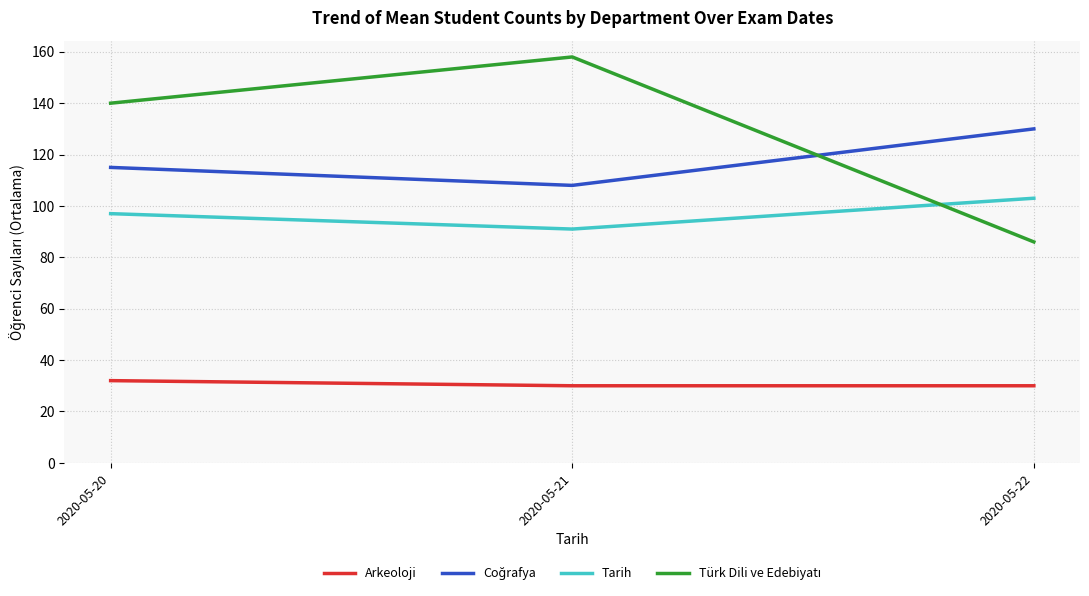

Is it true that Arkeoloji equals 19 at 2020-05-22?

False